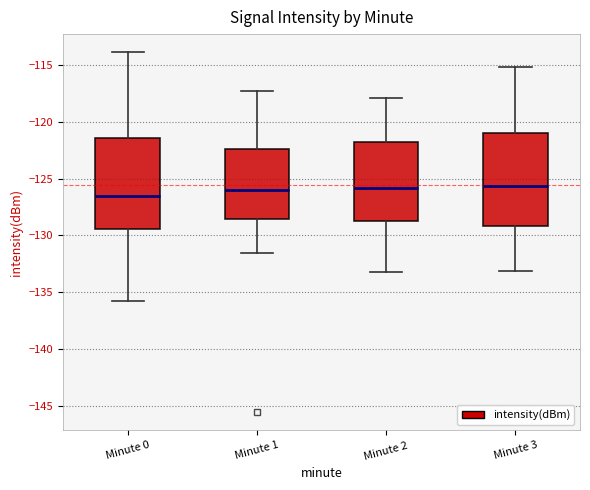

Reading left to right, transcribe this box plot: for each box, give where its median line is, the range the box spans, and where its two whiskers end, as read against the y-axis. The values are not printed on the chart, so give them approximately, as read against the axis.

Minute 0: median -126.5, box -129.5 to -121.5, whiskers -135.5 to -114.0
Minute 1: median -126.0, box -128.5 to -122.5, whiskers -131.5 to -117.5
Minute 2: median -126.0, box -128.5 to -122.0, whiskers -133.0 to -118.0
Minute 3: median -125.5, box -129.0 to -121.0, whiskers -133.0 to -115.0